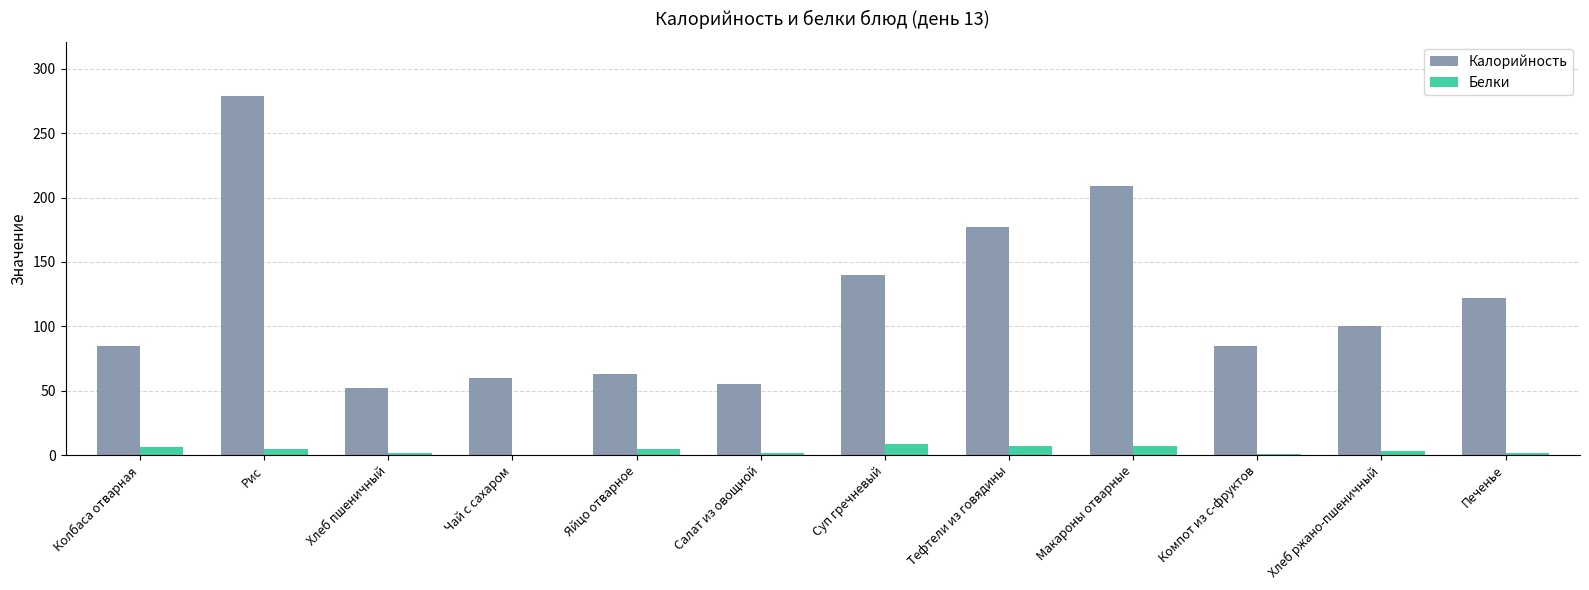

What is the spread (max minus min) of values at Рис?

274